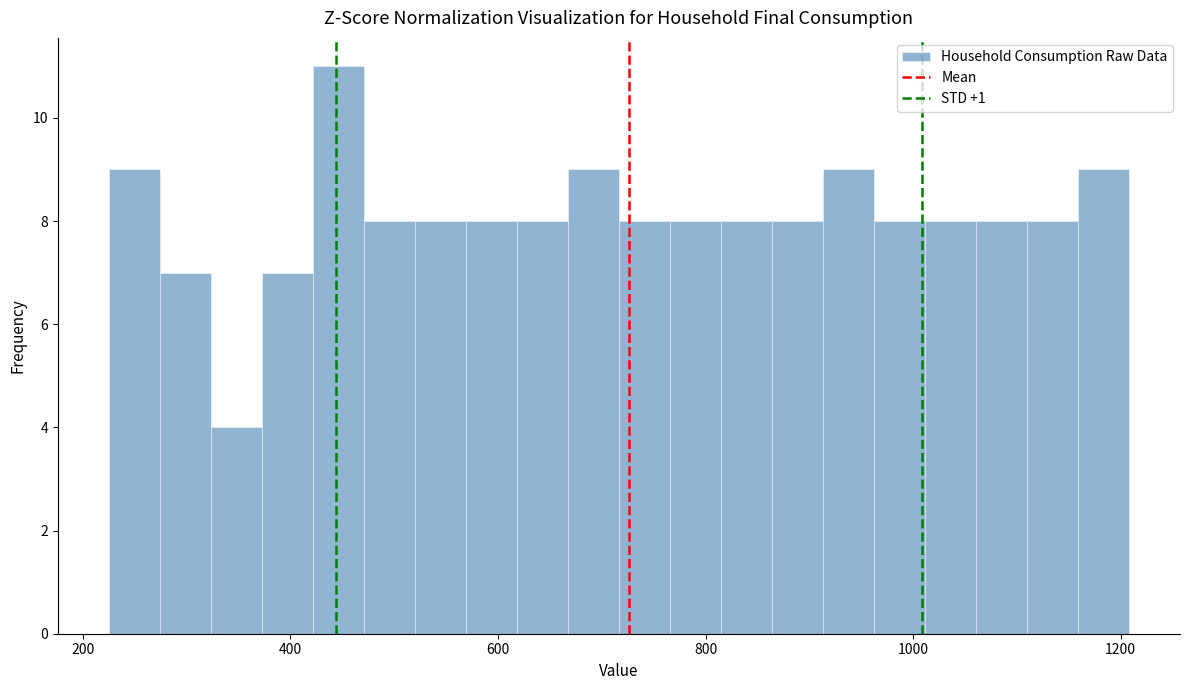

Read against the x-axis, roughly where is the centre of the tallest bar?

440